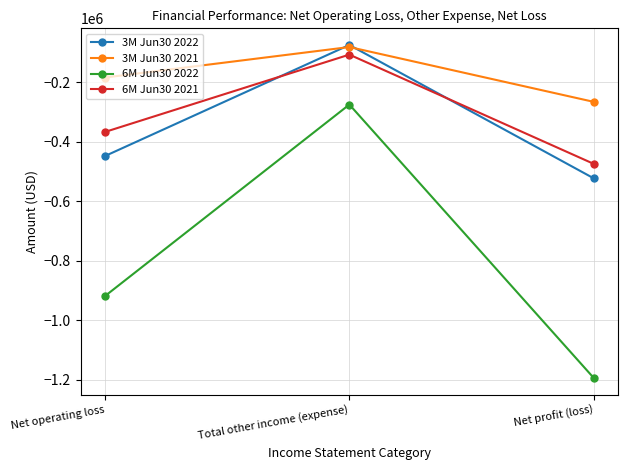

What is the difference between the second highest and minimum values in the 6M Jun30 2021 series?

107175